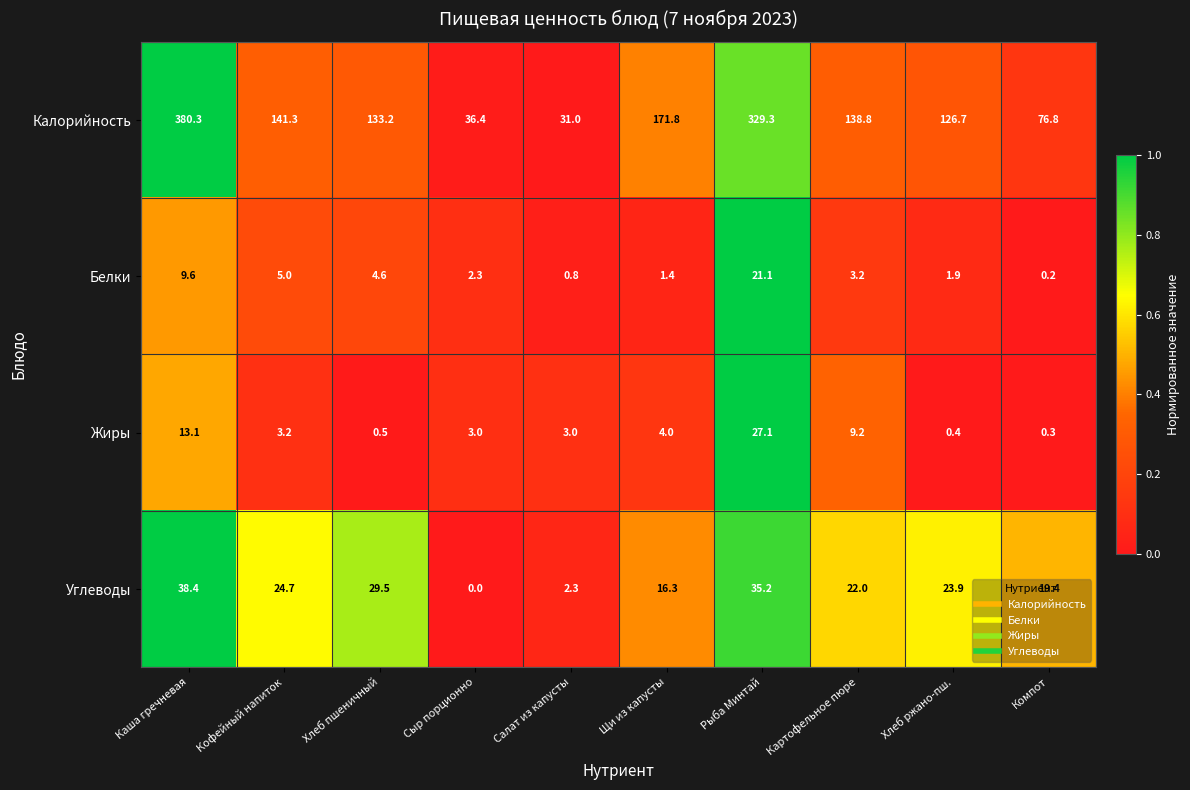

Where does the Углеводы series first go above 23?

Каша гречневая